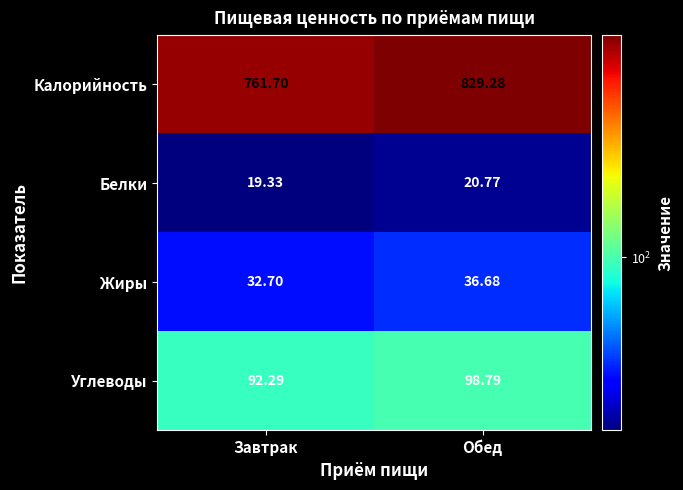

At which label is Углеводы closest to 95?

Завтрак